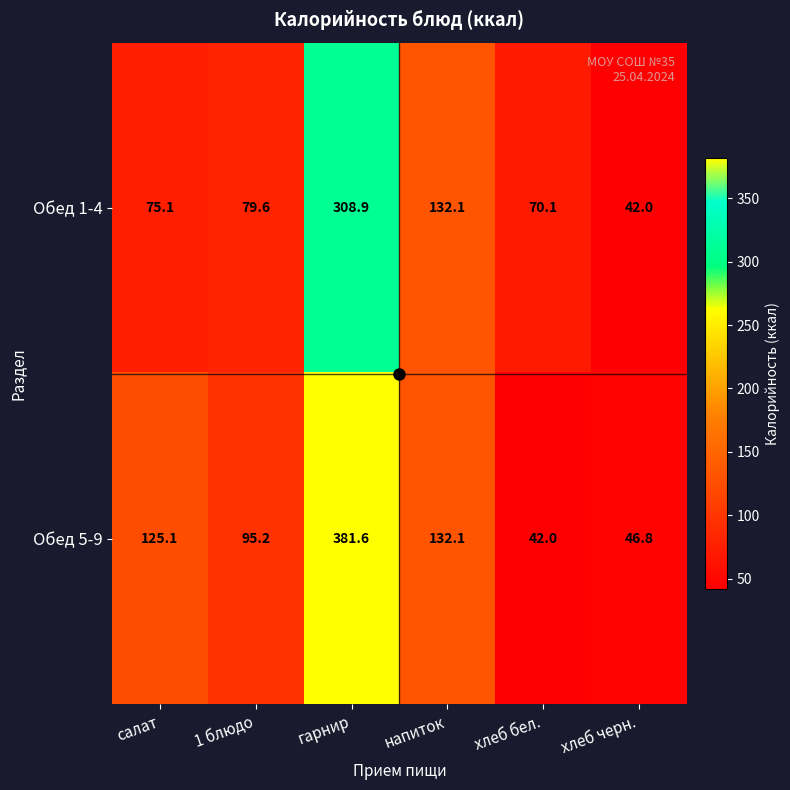

Which series has the largest total across all categories?

Обед 5-9